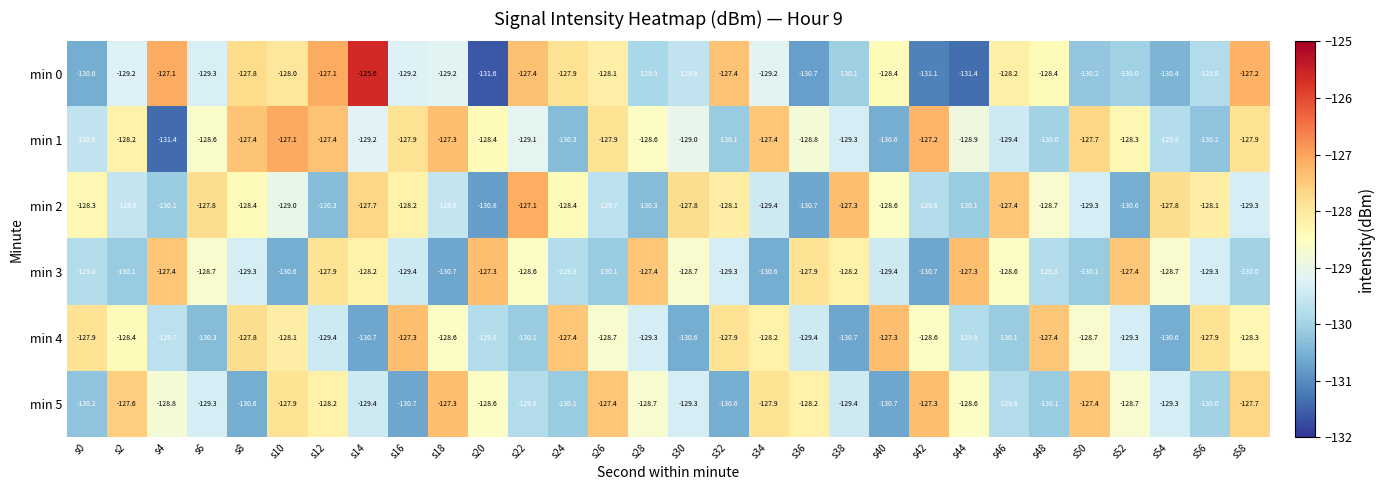

What is the difference between the second highest and minimum values in the min 1 series?

4.2